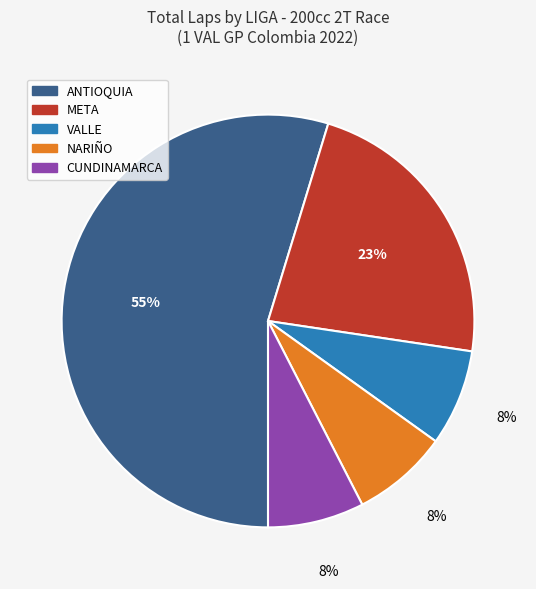

Is the sum of NARIÑO and ANTIOQUIA greater than half?

Yes